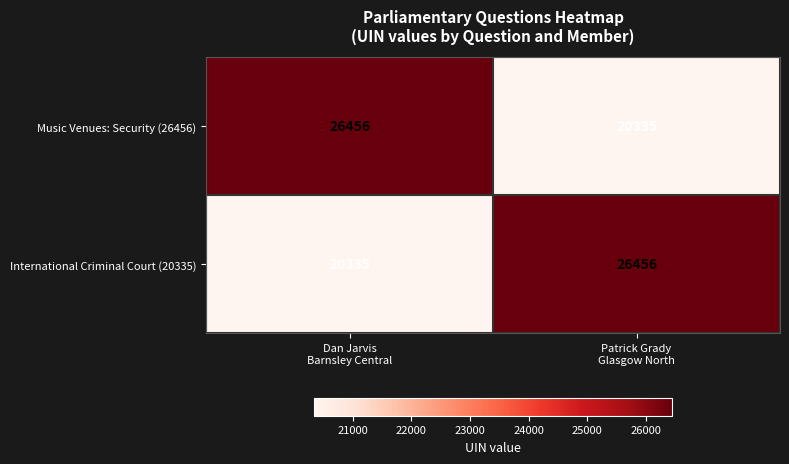

Reading right to left, what are all the values shown in this chart?

Music Venues: Security (26456): 20335	26456
International Criminal Court (20335): 26456	20335